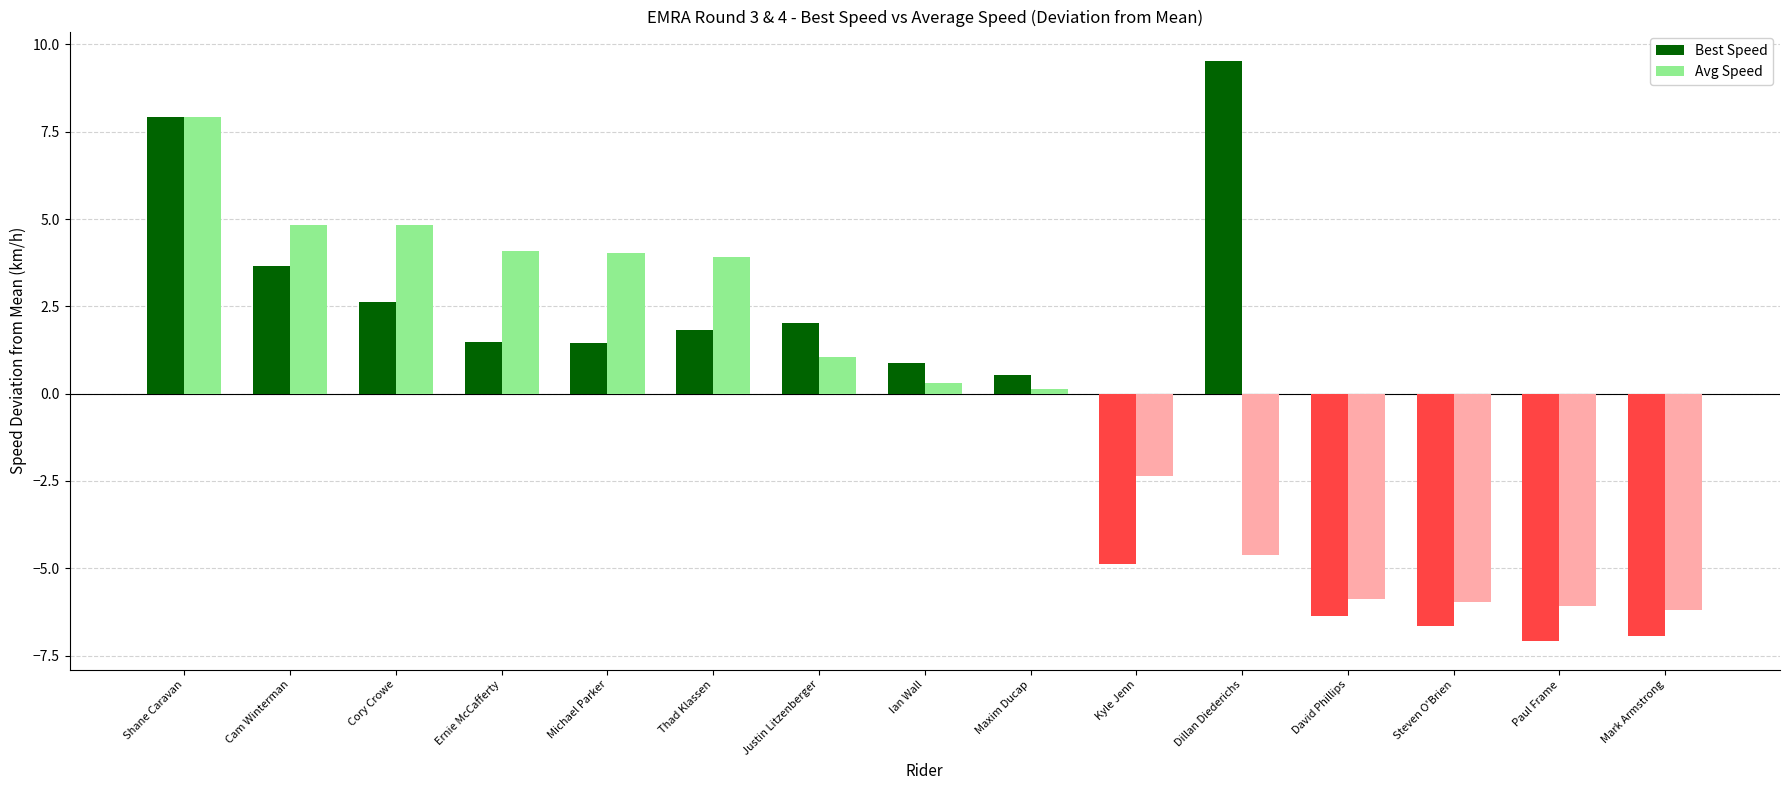

What is the spread (max minus min) of values at Cam Winterman?

1.2